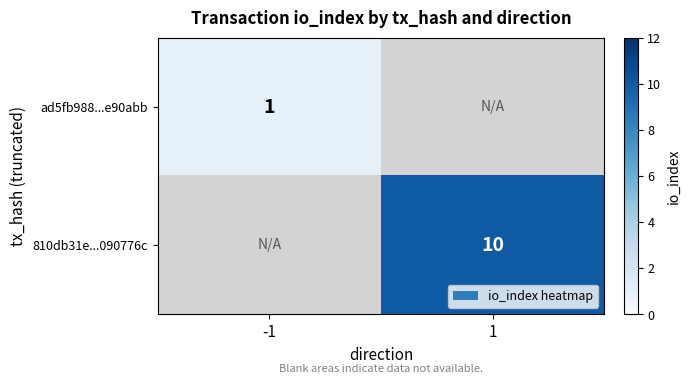

Count the number of categories in the chart.

2